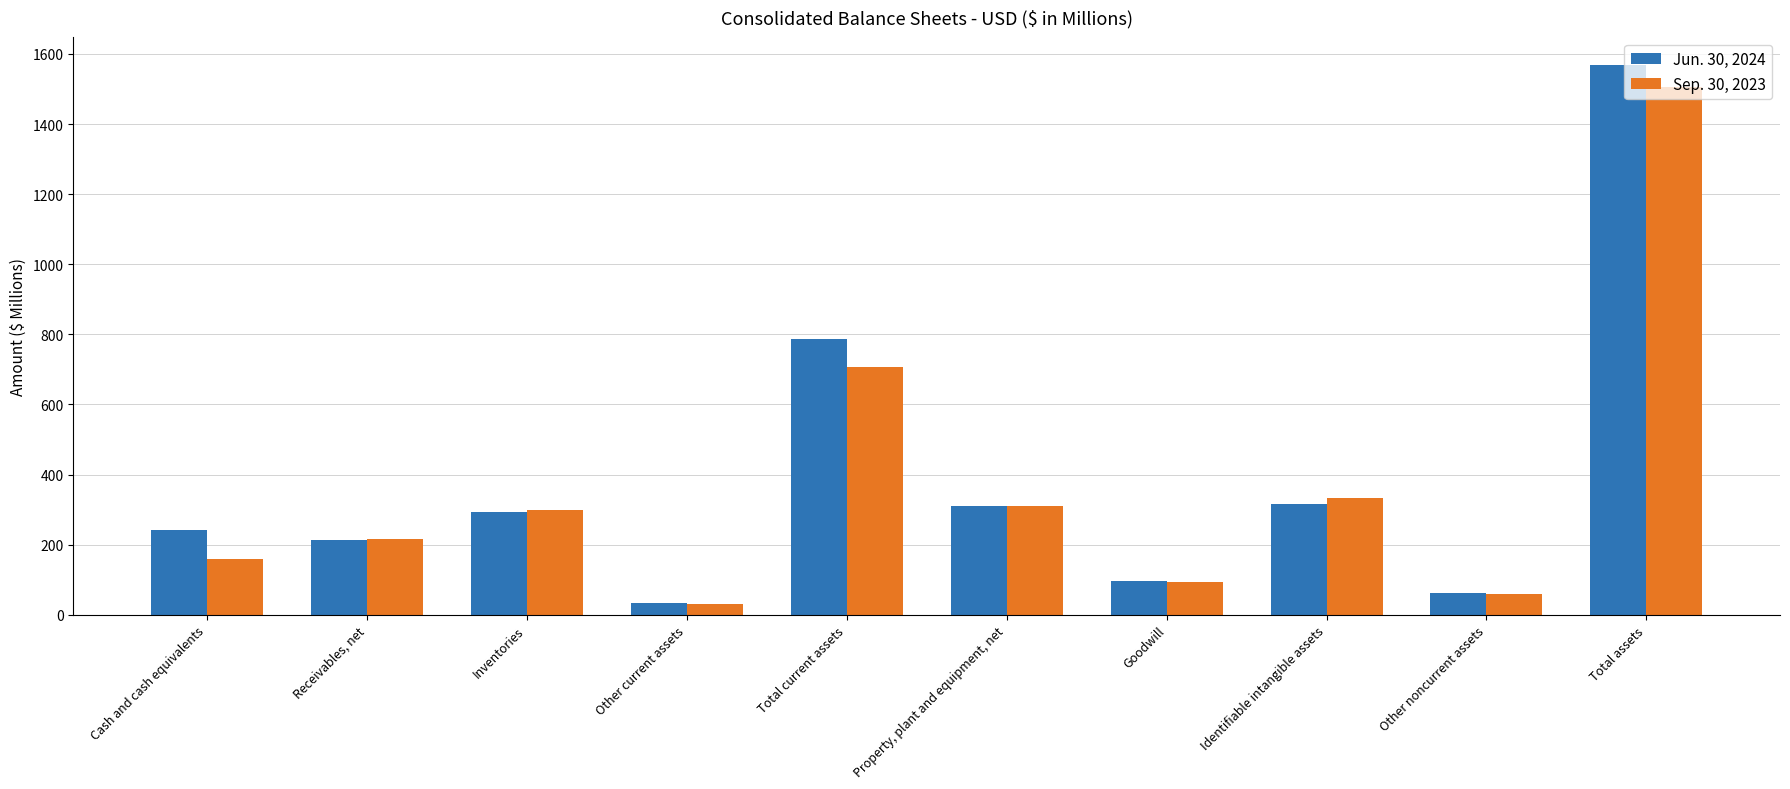

What is the label of the 4th bar from the right?

Goodwill